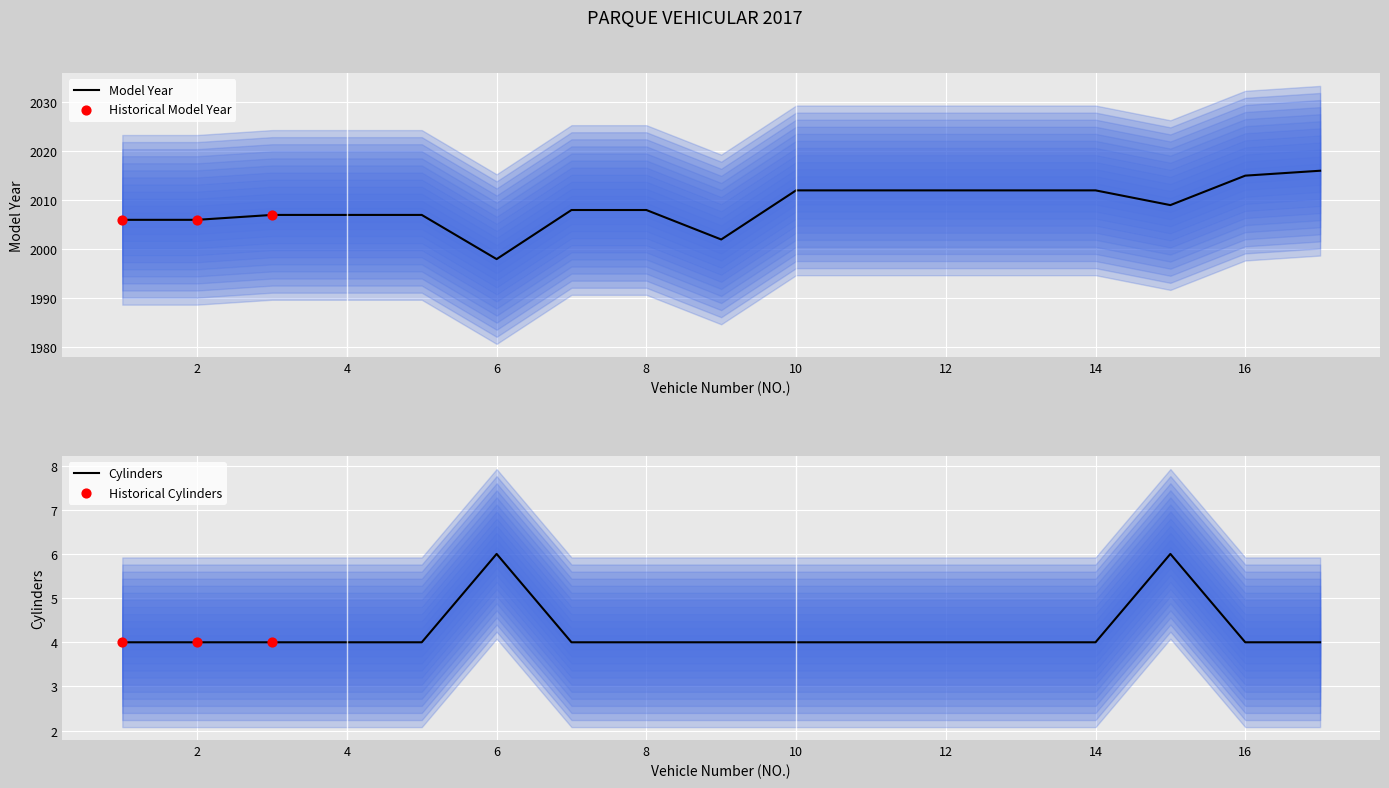

Which series reaches the maximum Y coordinate?

Model Year